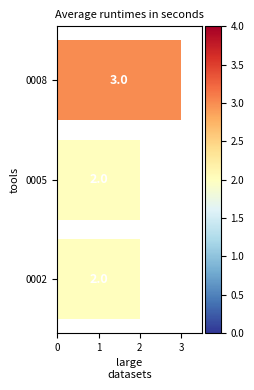

Approximately how many times larger is the value at 0008 compared to 0005?

1.5